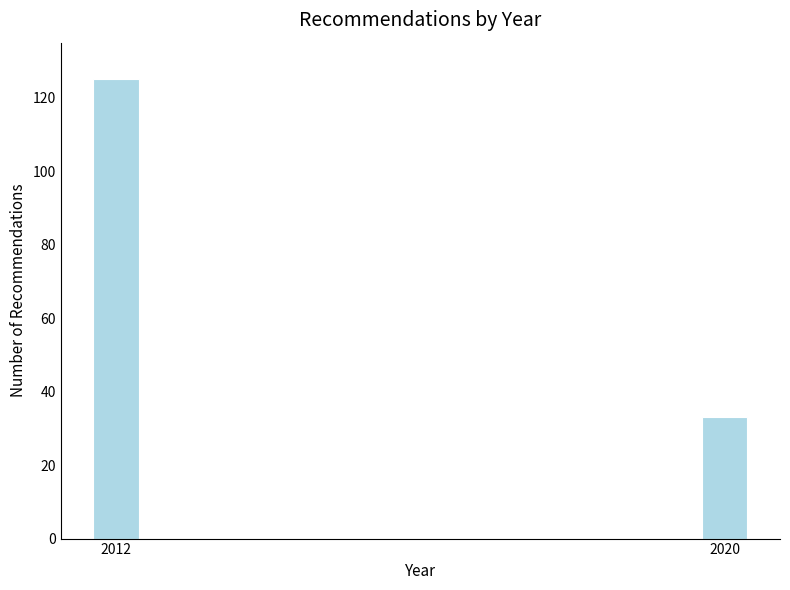

Reading left to right, list all the values displayed in this chart.

125	33